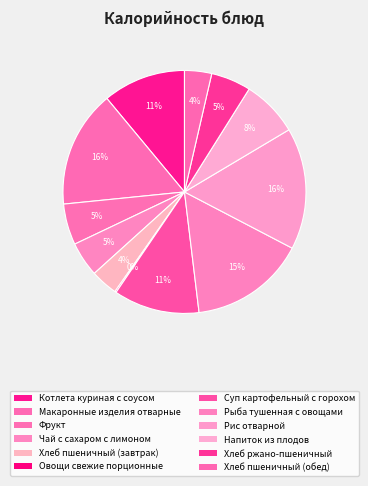

What percentage do Суп картофельный с горохом and Хлеб ржано-пшеничный together represent?

16.8%